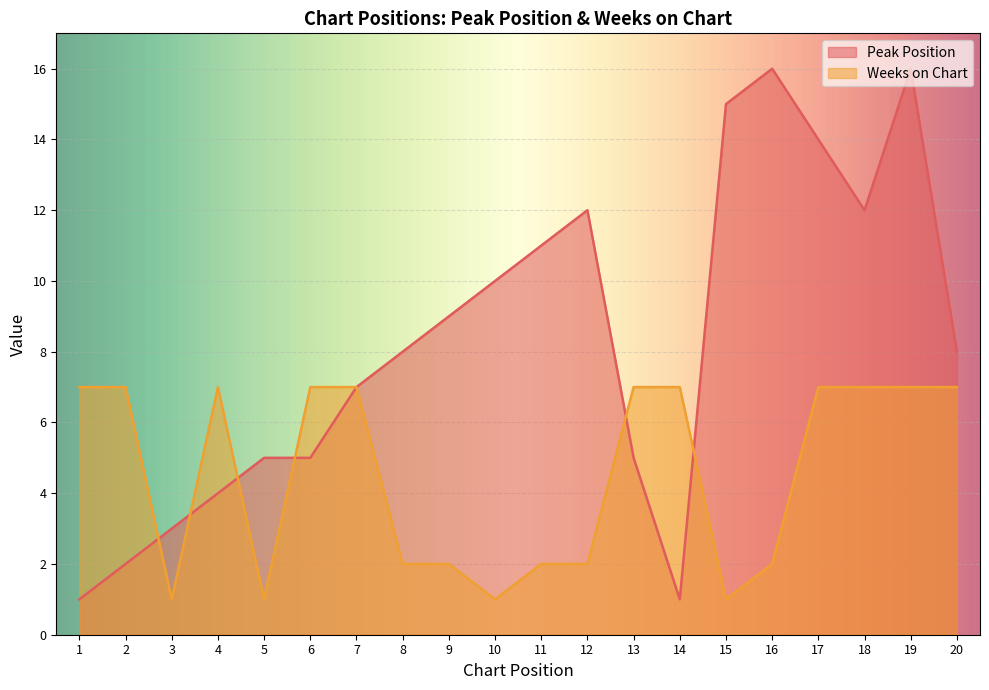

Rank the series by their maximum value, from highest to lowest.

Peak Position, Weeks on Chart